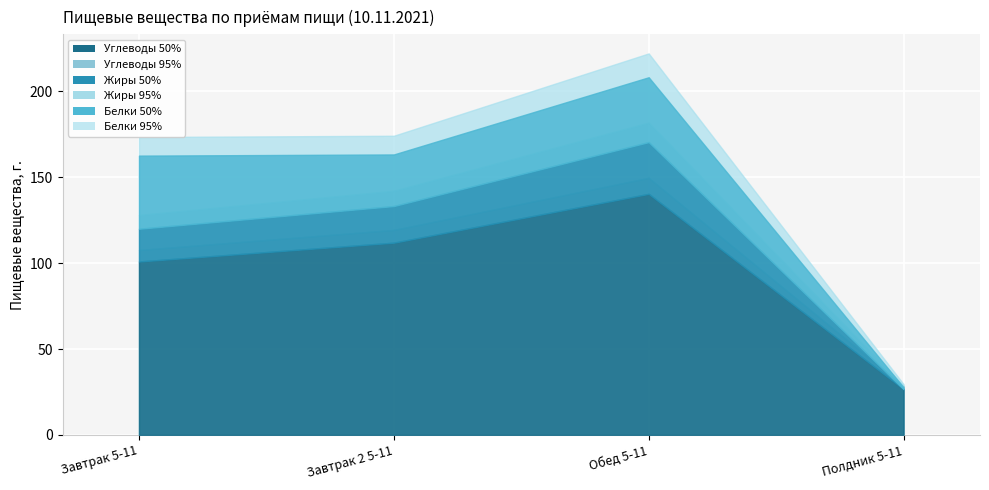

True or false: Белки and Жиры cross at least once.

False